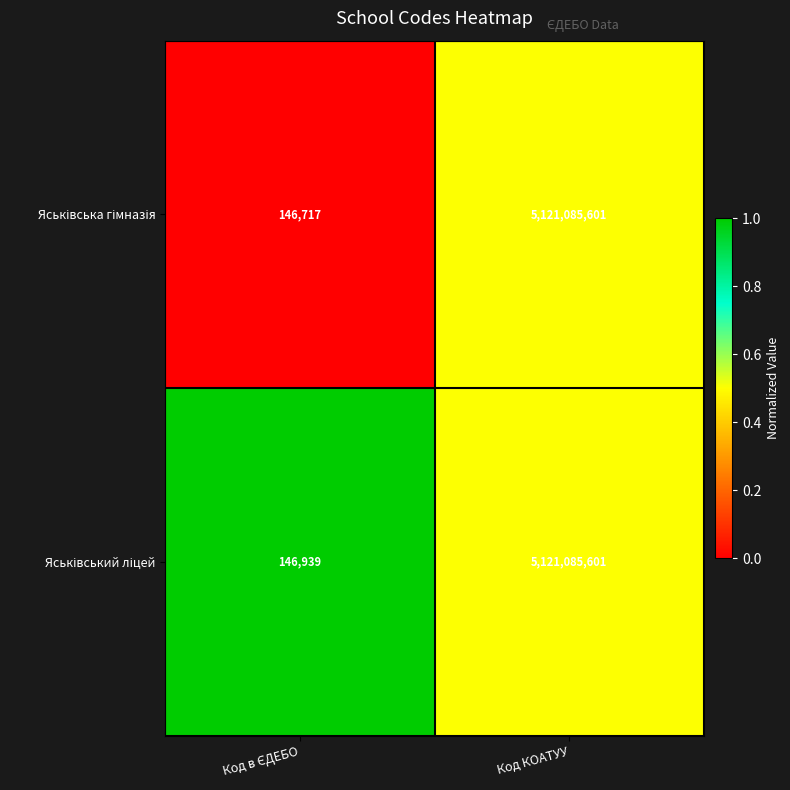

At which category is the sum across all series the highest?

Код КОАТУУ